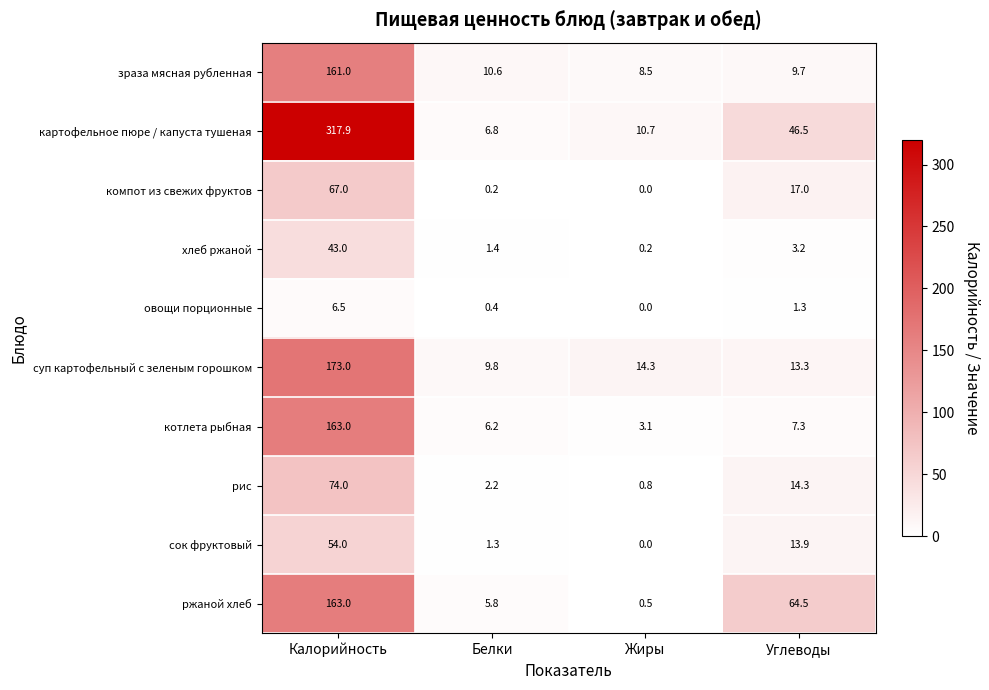

What is the maximum value shown in the chart?

317.9